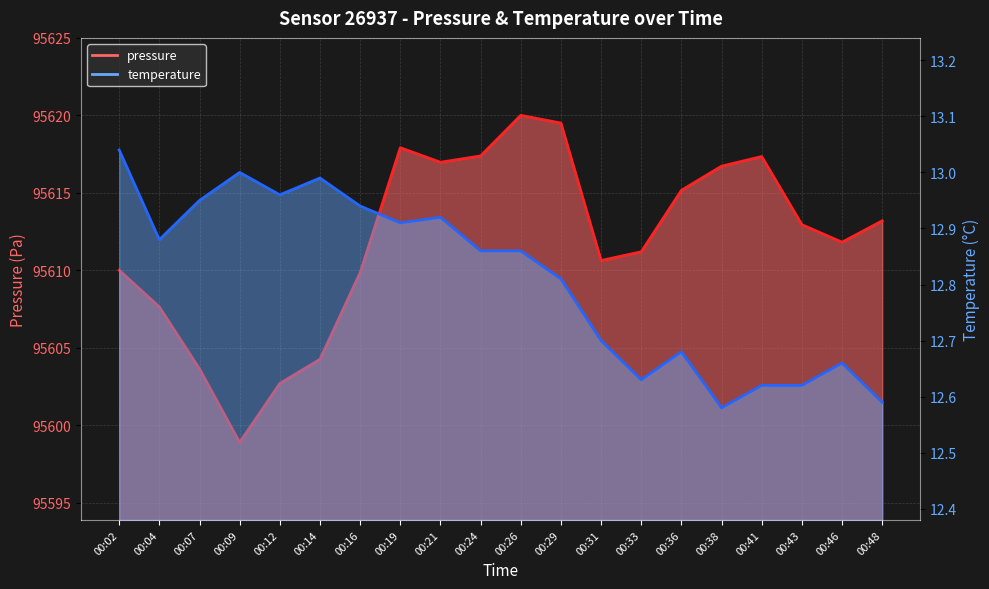

At 00:24, list the series in order from smallest to largest.

temperature, pressure